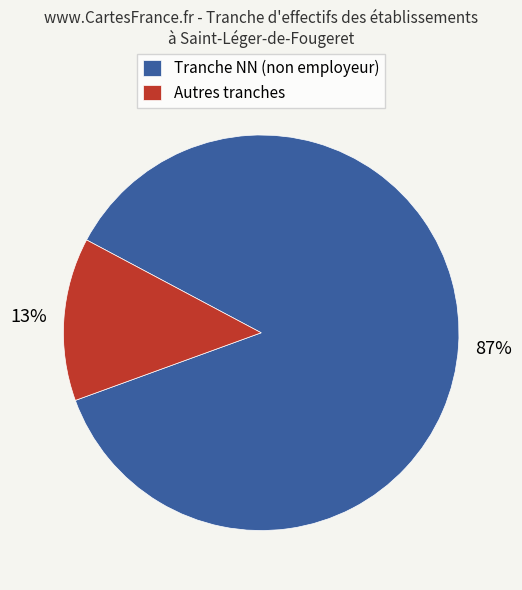

How many slices are in this pie chart?

2